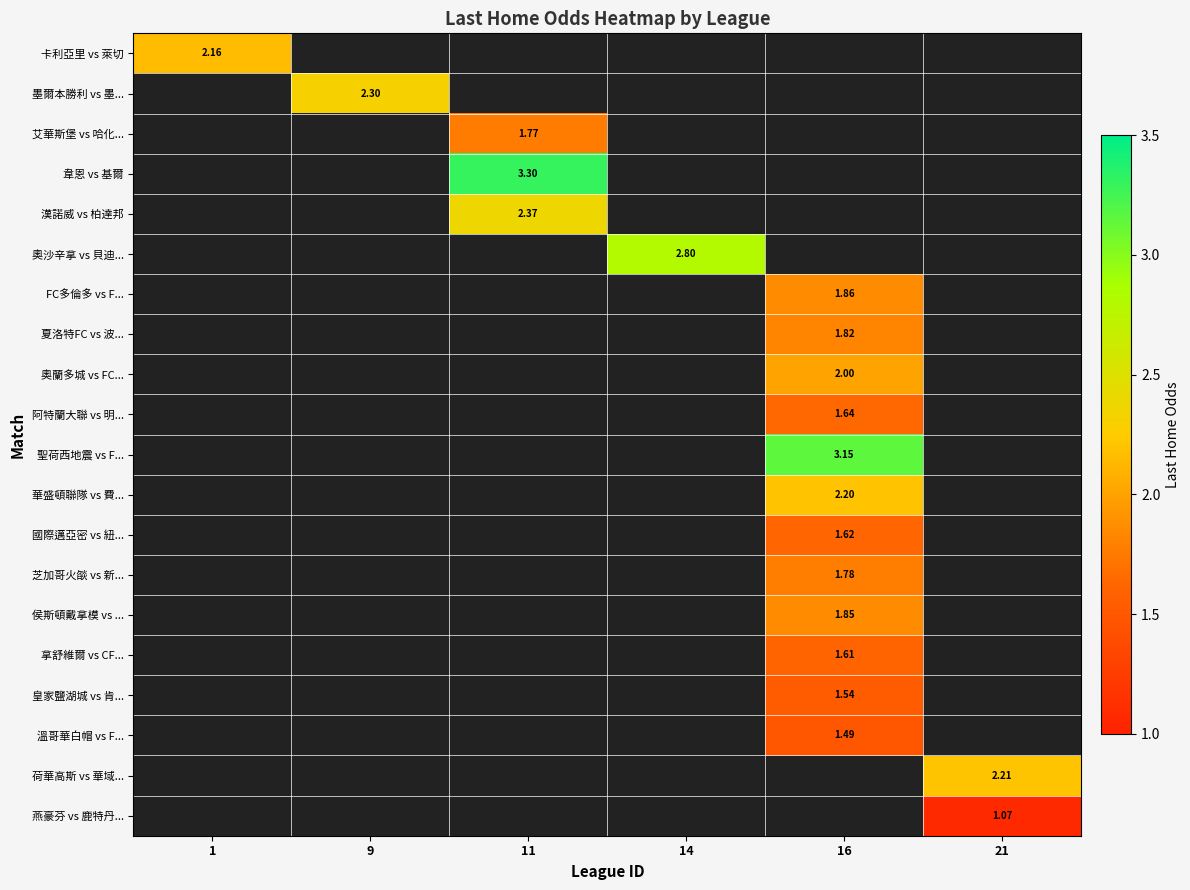

List the labels in order of 墨爾本勝利 vs 墨... value, largest first.

1, 9, 11, 14, 16, 21